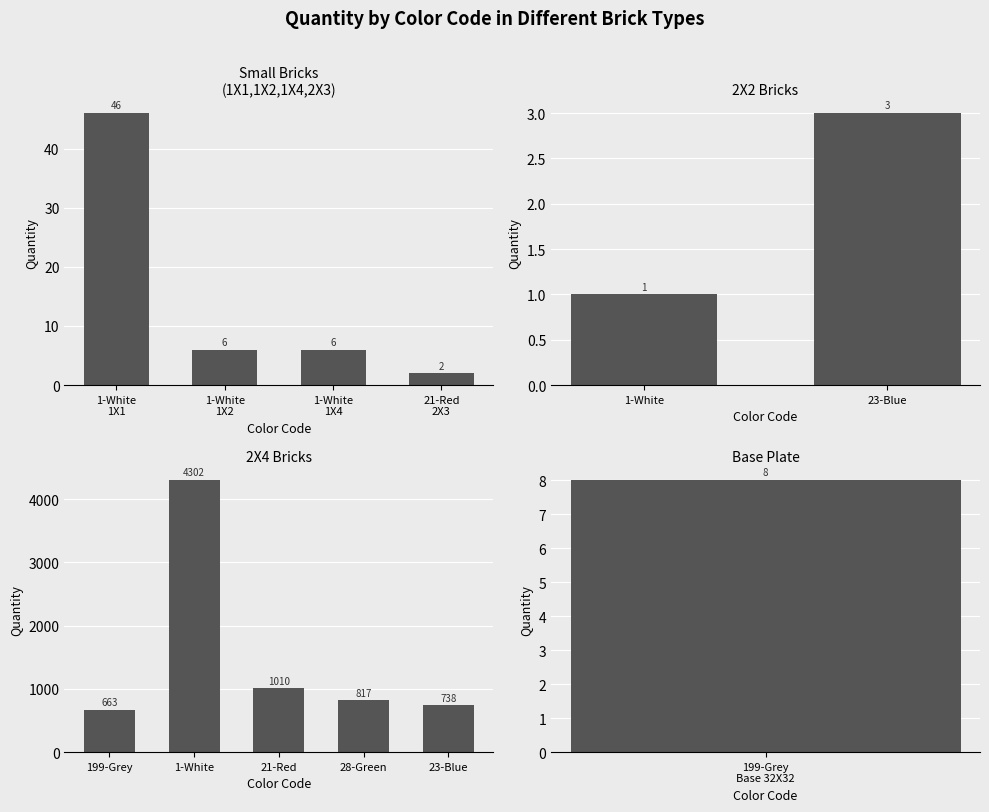

Reading left to right, what are all the values shown in this chart?

46	6	1	3	6	2	663	4302	1010	817	738	8